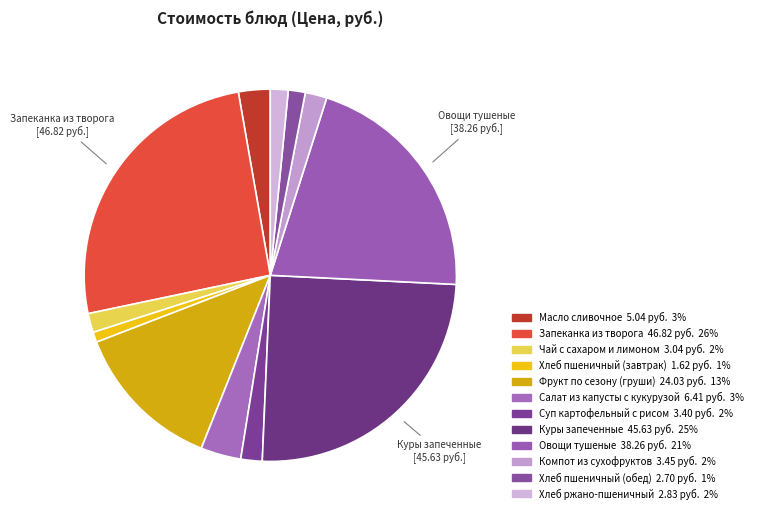

Is there any slice that represents more than half of the pie?

No